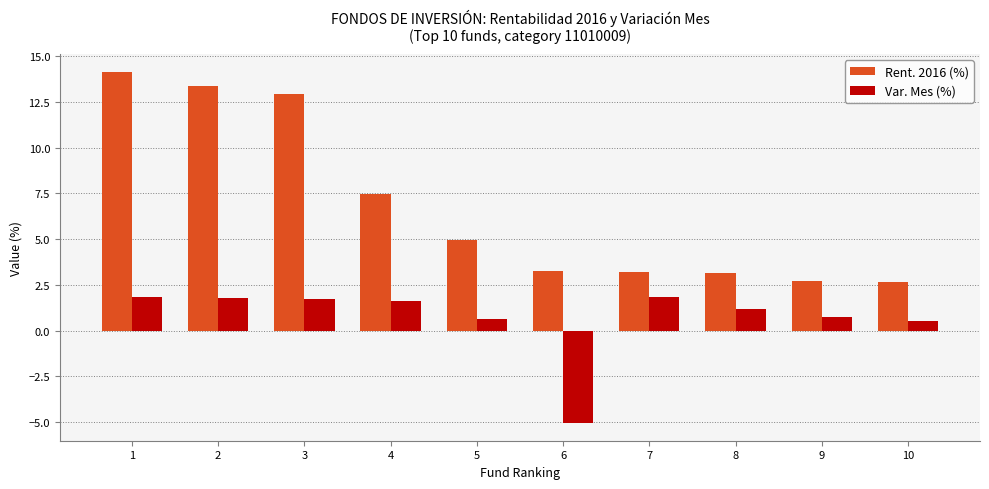

What is the difference between the maximum and minimum values in the Var. Mes (%) series?

6.9